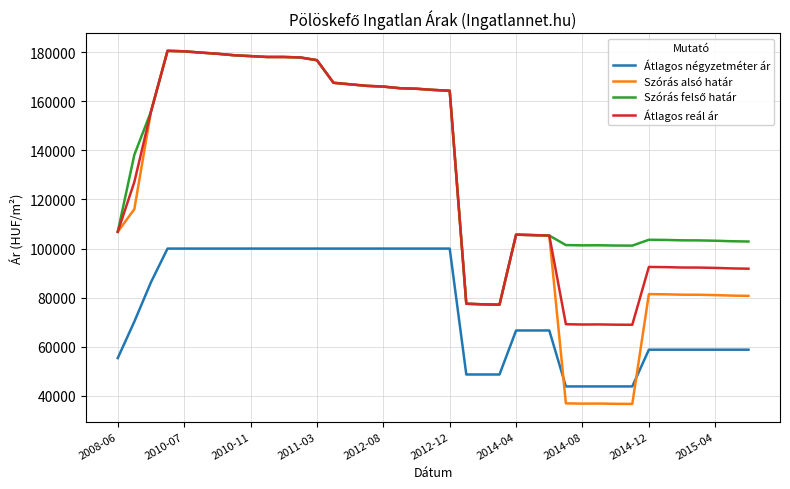

What is the maximum value shown in the chart?

180489